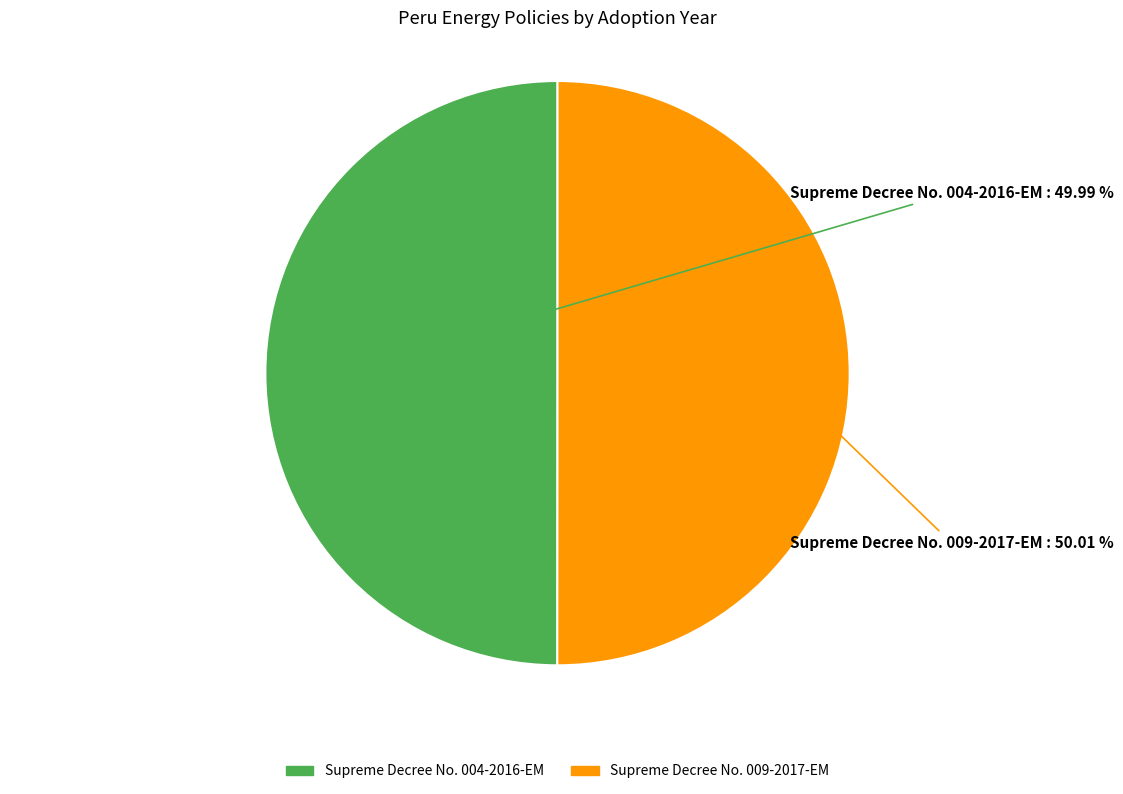

Approximately how many times larger is the value at Supreme Decree No. 004-2016-EM compared to Supreme Decree No. 009-2017-EM?

1.0